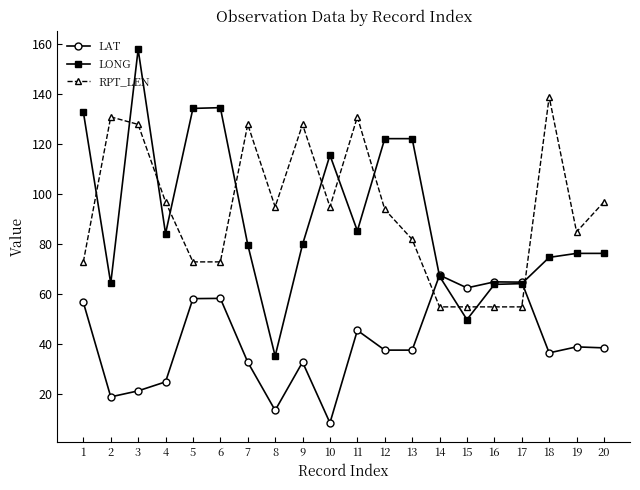

What are all the series names shown in the legend?

LAT, LONG, RPT_LEN